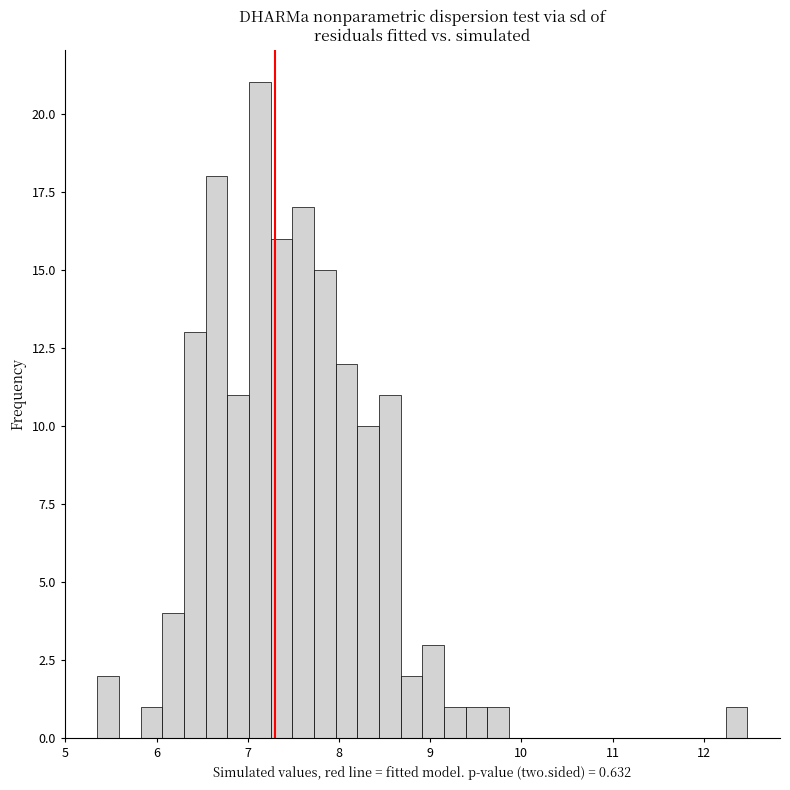

Read against the x-axis, roughly where is the centre of the tallest bar?

7.1